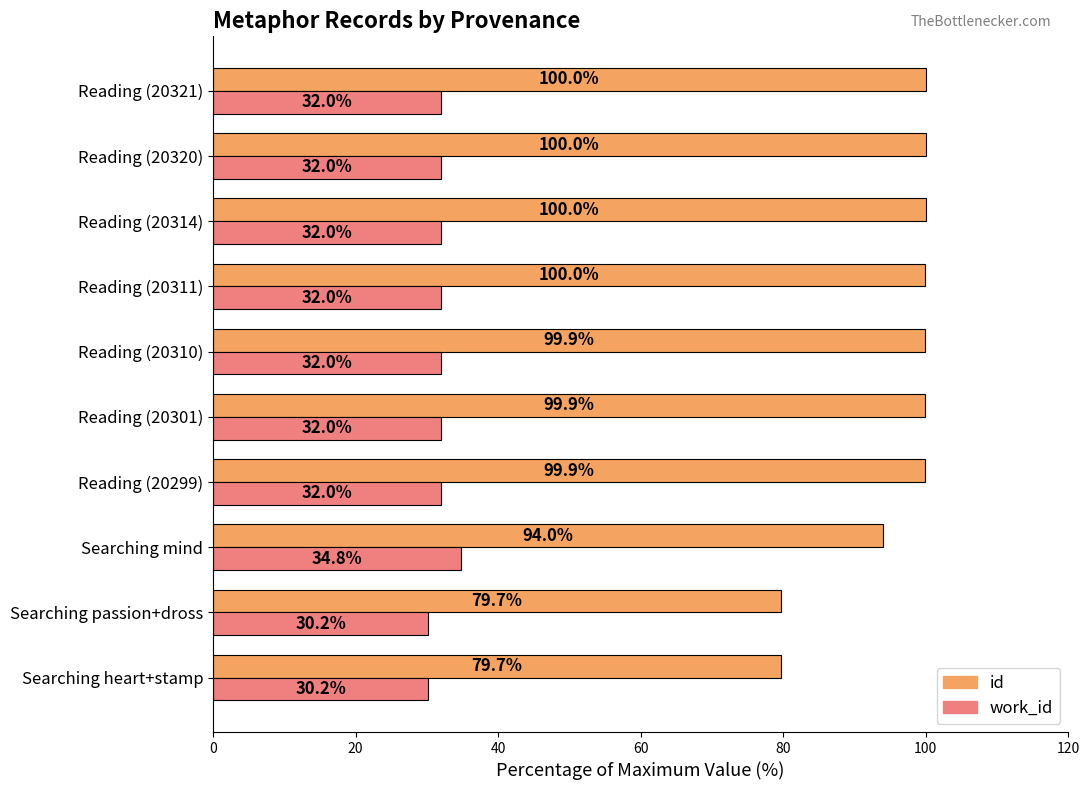

Read the work_id value at Reading (20321).

32.0